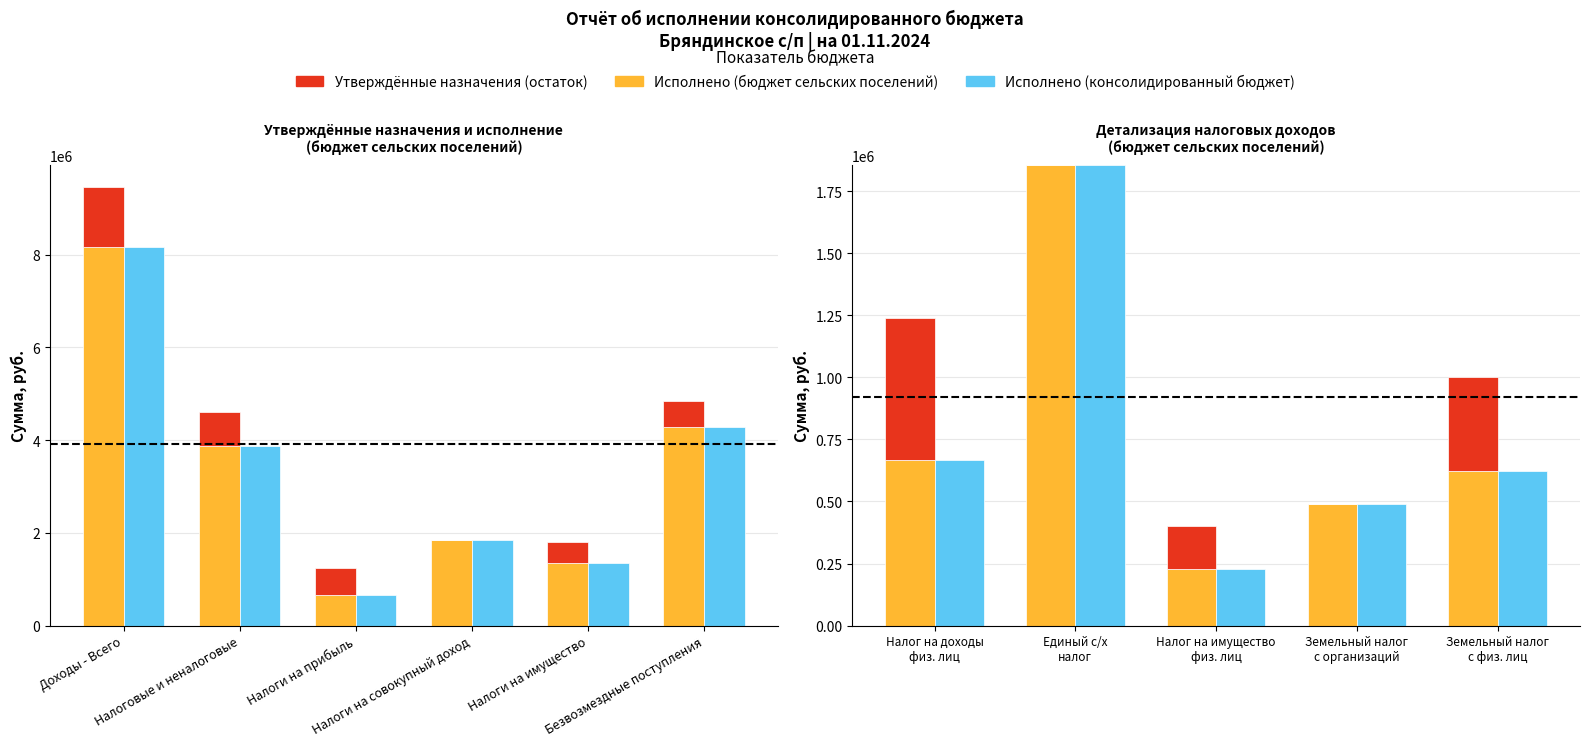

What is the sum of the Исполнено (бюджет сельских поселений) values at Безвозмездные поступления and Налоги на прибыль?

4956382.3